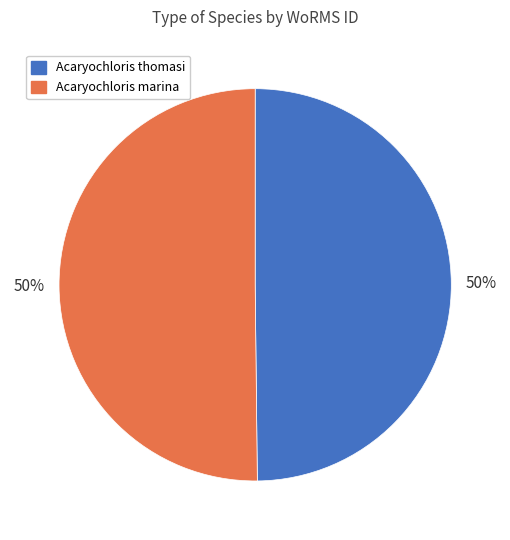

To the nearest percent, what is the average slice percentage?

50%